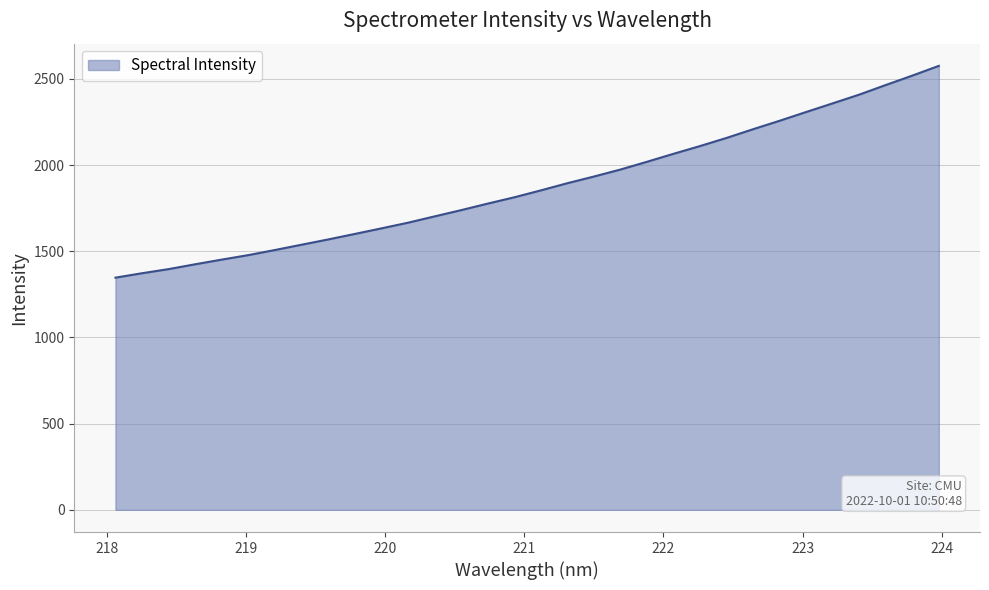

What is the greatest value displayed?

2575.1